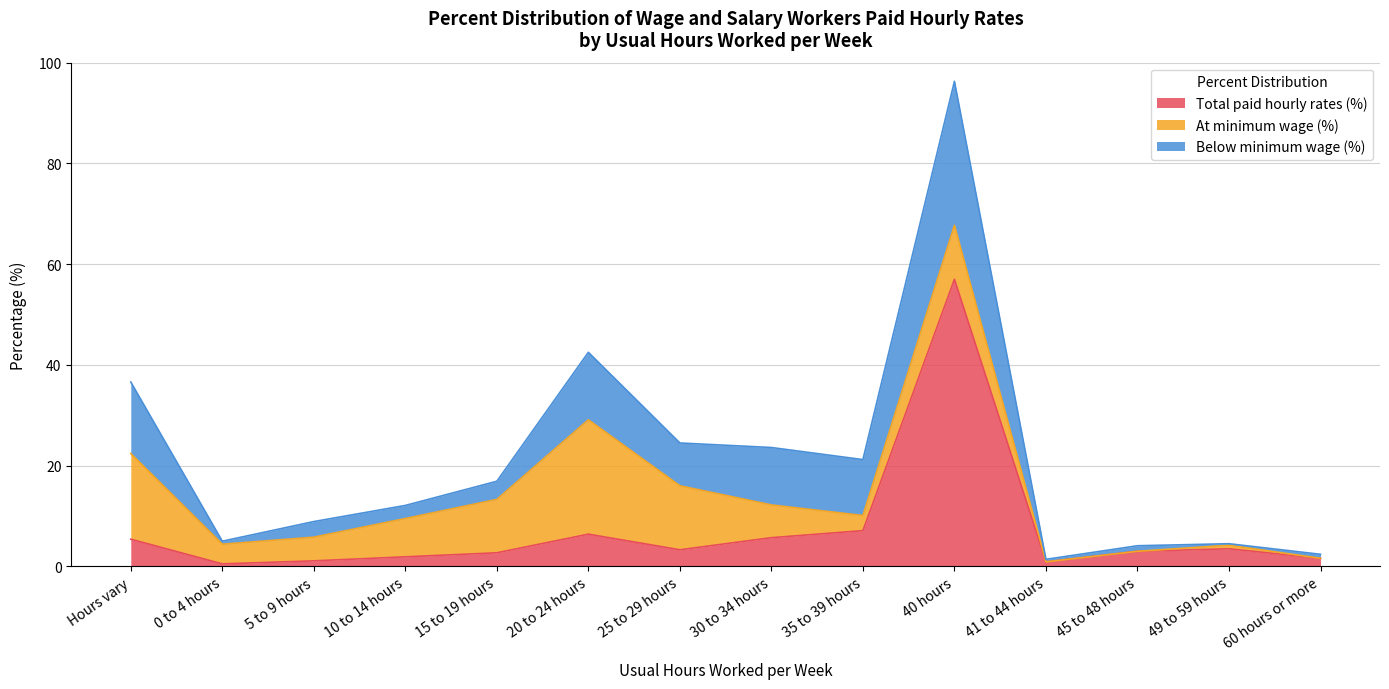

Which series has the widest spread of values?

Total paid hourly rates (%)